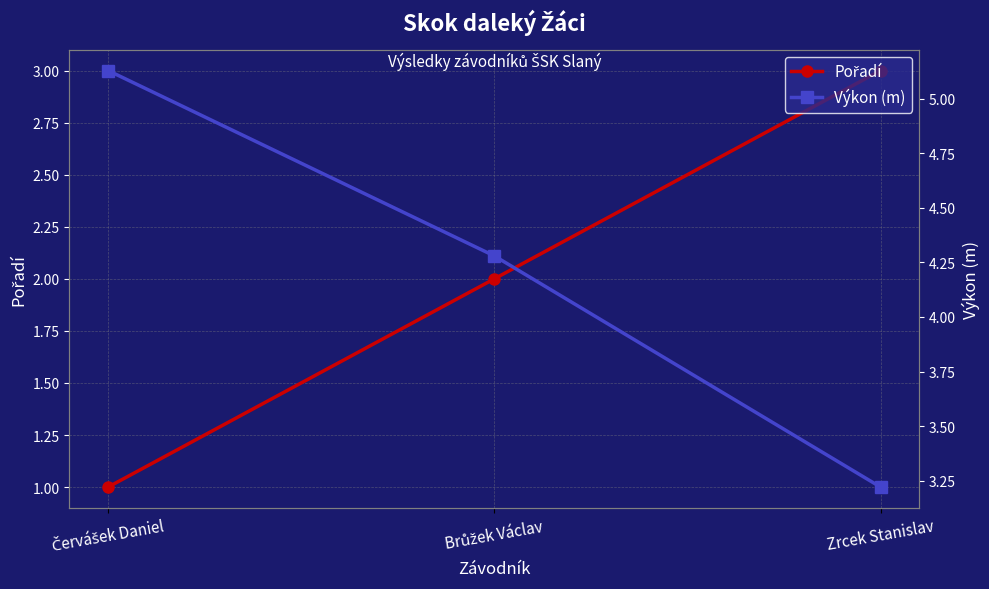

Which series has the widest spread of values?

Pořadí